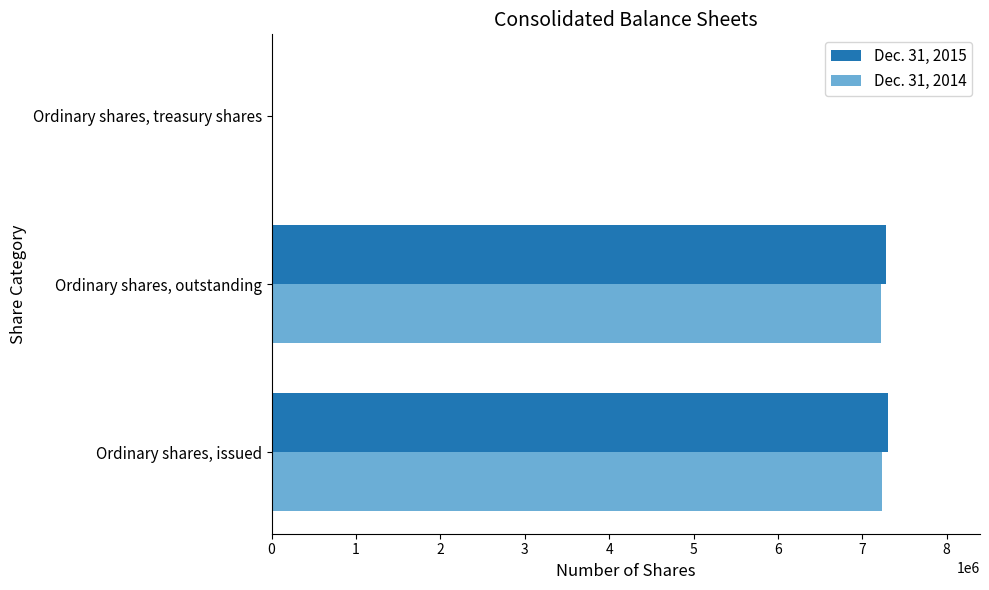

Where is Dec. 31, 2014 nearest to the value 3624287?

Ordinary shares, outstanding